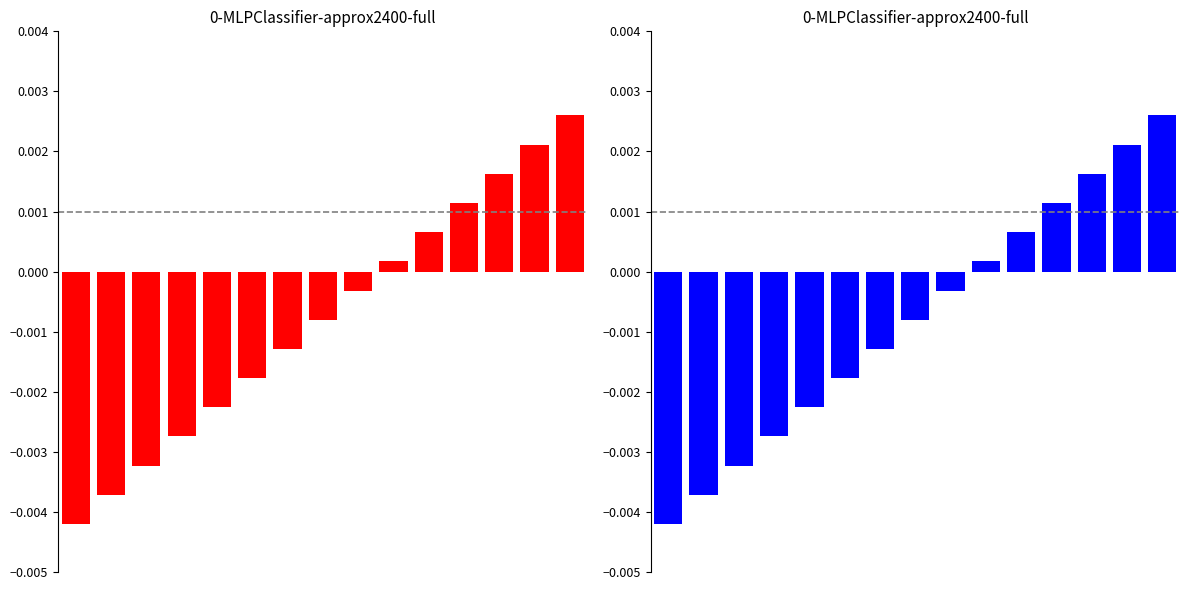

Which label corresponds to the largest value in the chart?

14